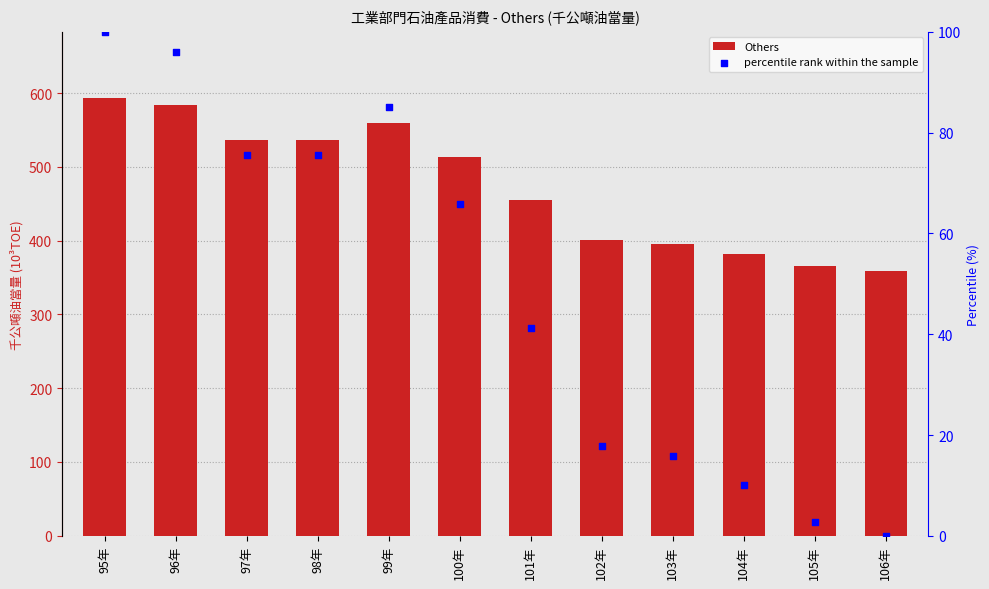

What are all the series names shown in the legend?

Others, percentile rank within the sample